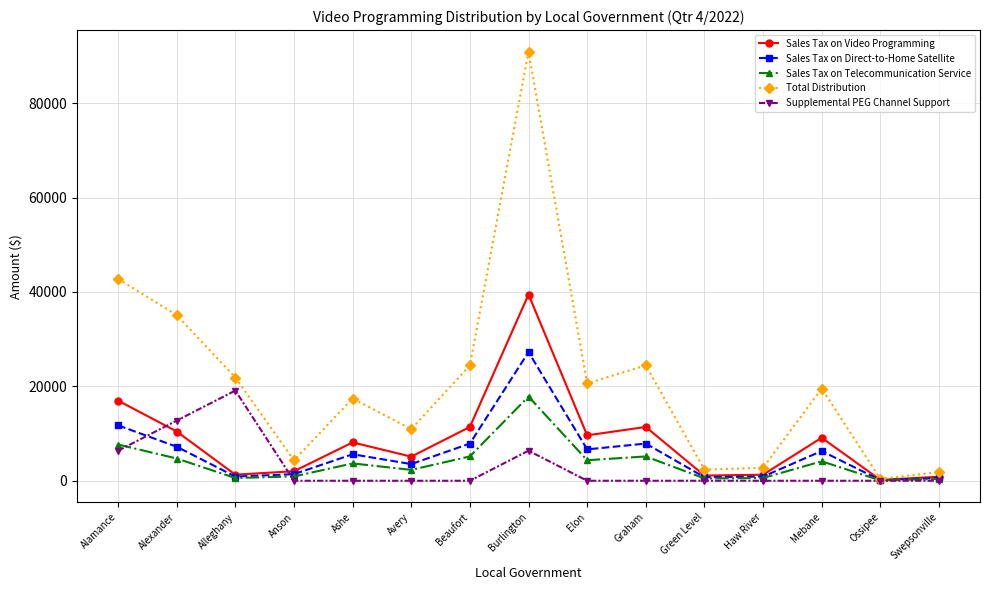

Where is the first local maximum for Sales Tax on Video Programming?

Ashe